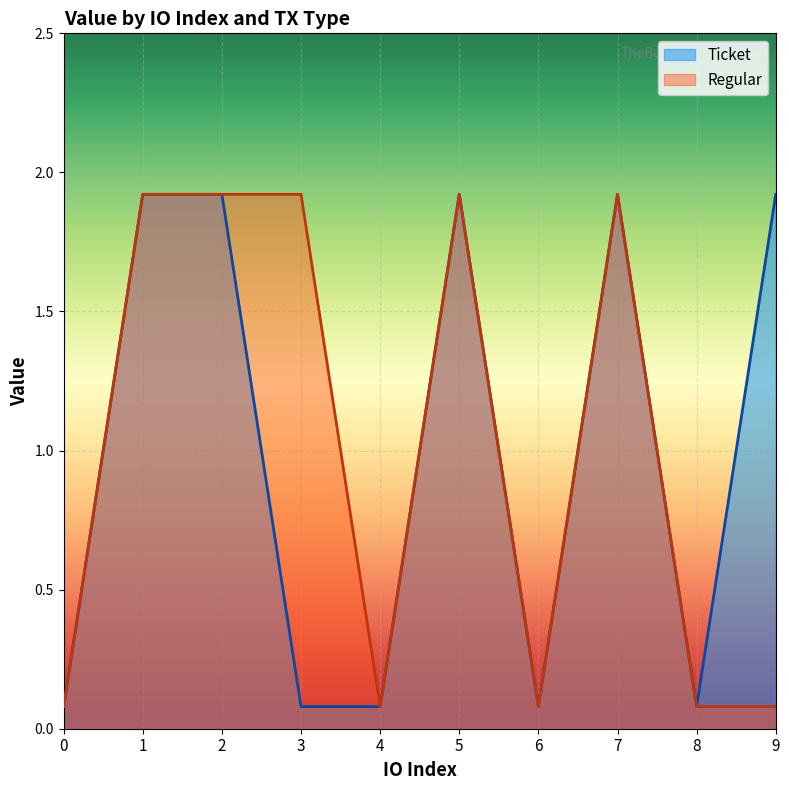

What is the difference between the maximum and minimum values in the Regular series?

1.8